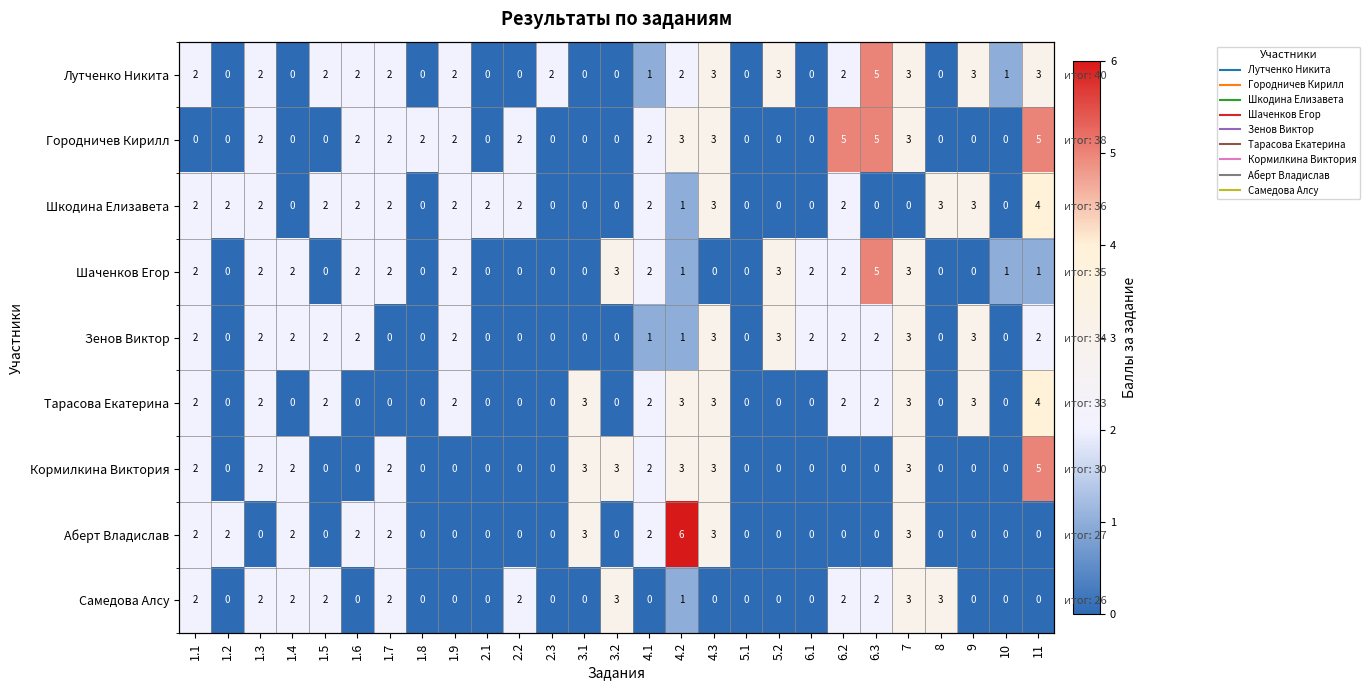

What is the highest value of the Аберт Владислав series?

6